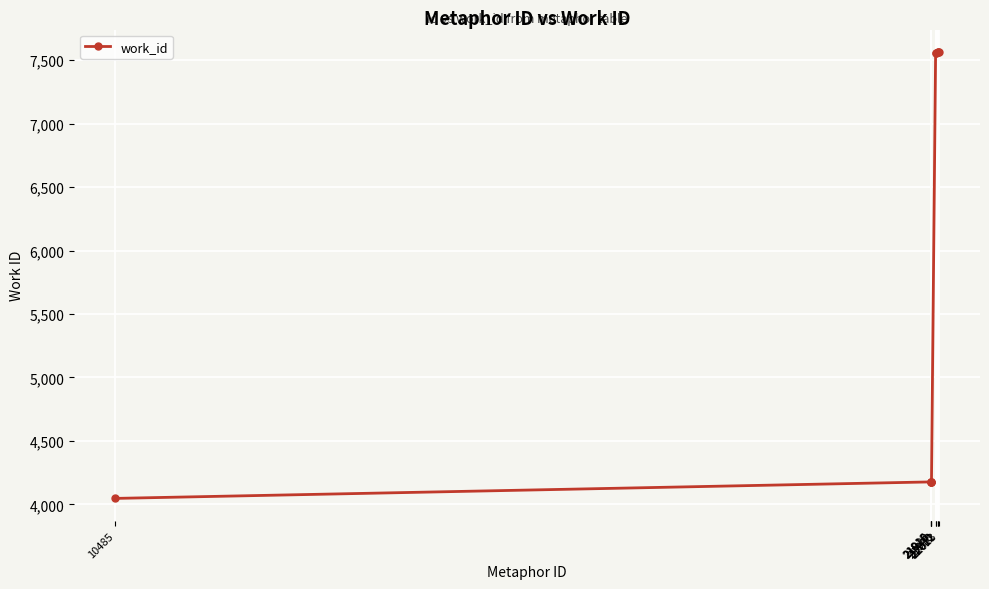

True or false: the data shows 4177 at 21919.

True